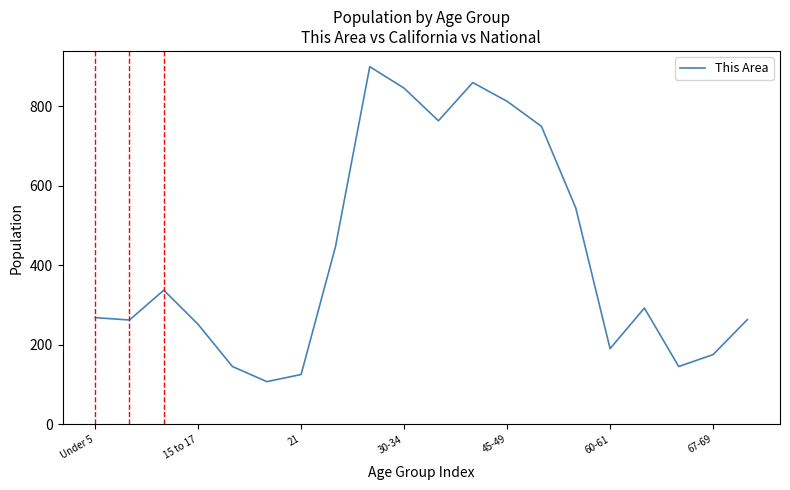

What is the difference between the maximum and minimum values?

792